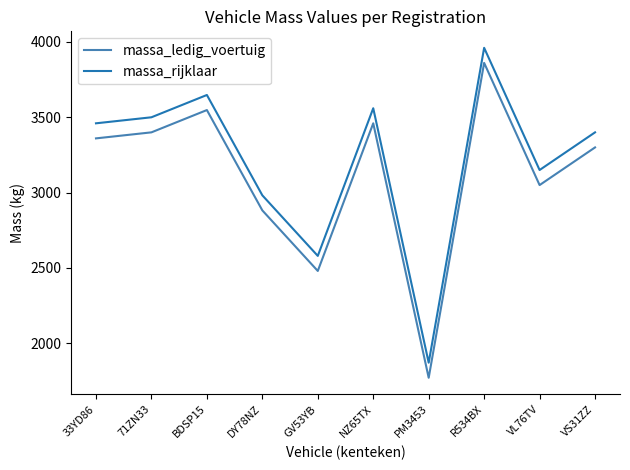

What value does the massa_ledig_voertuig series have at R534BX, to the nearest 100?

3900